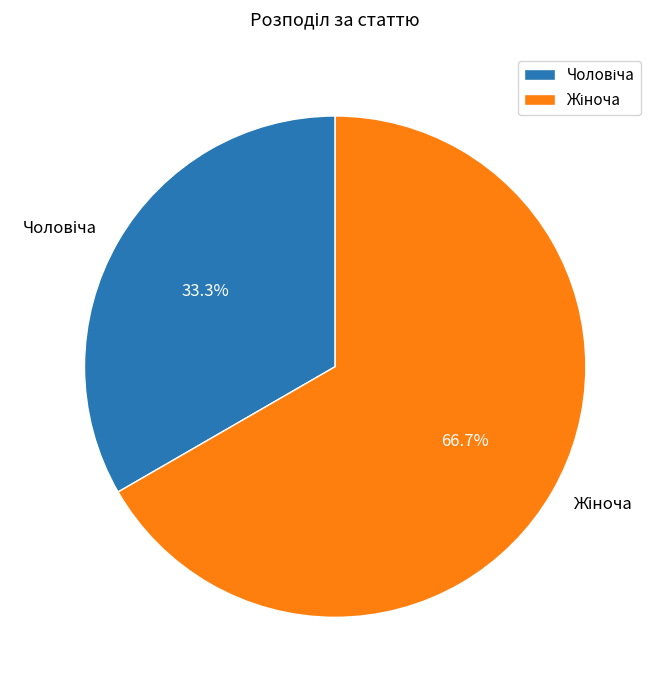

Is there a majority slice in this chart?

Yes